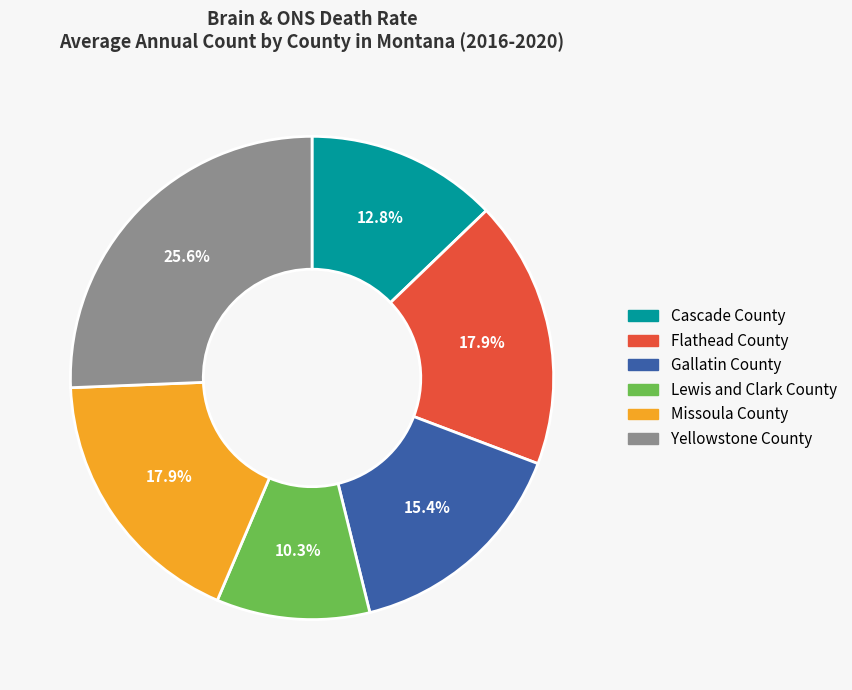

To the nearest percent, what percentage of the pie is Flathead County?

18%